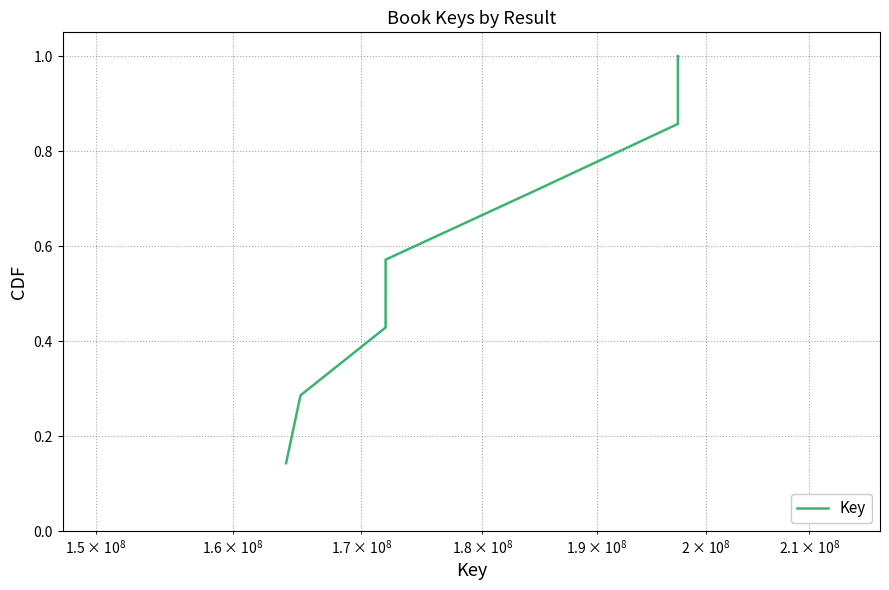

What is the greatest value displayed?

1.0